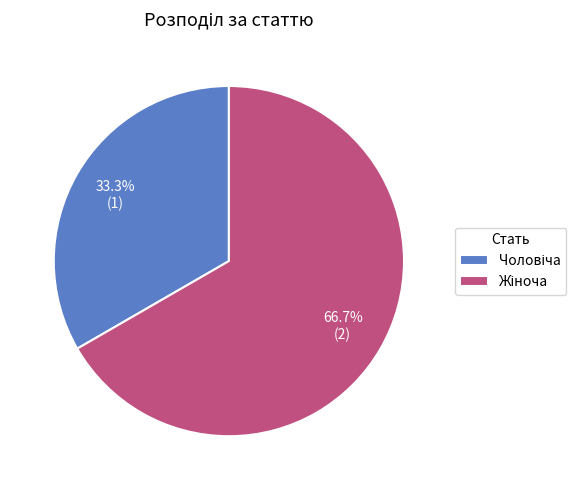

How many segments does this pie chart have?

2